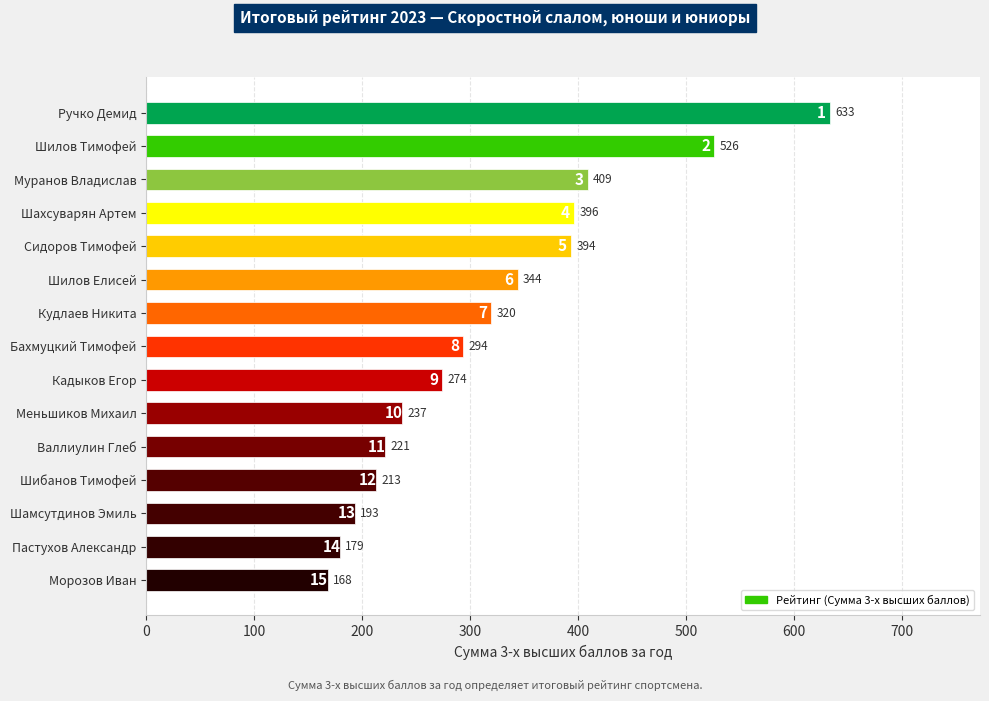

How many values are below 293?

7